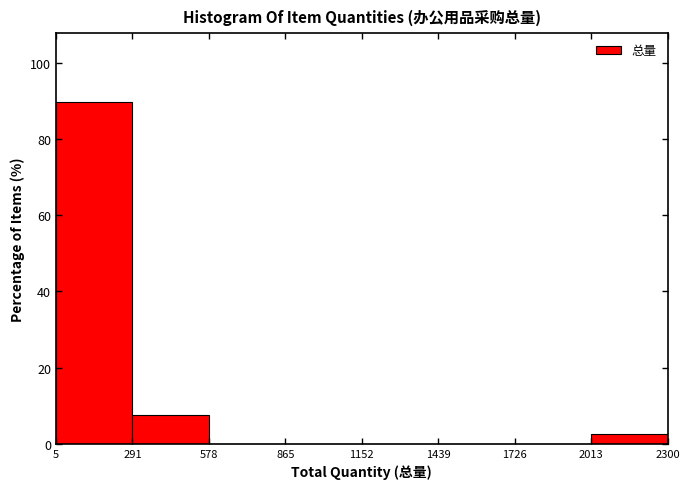

How tall is the bar that spans 291 to 578 on the x-axis? The values are not printed on the chart, so give them approximately, as read against the axis.

8